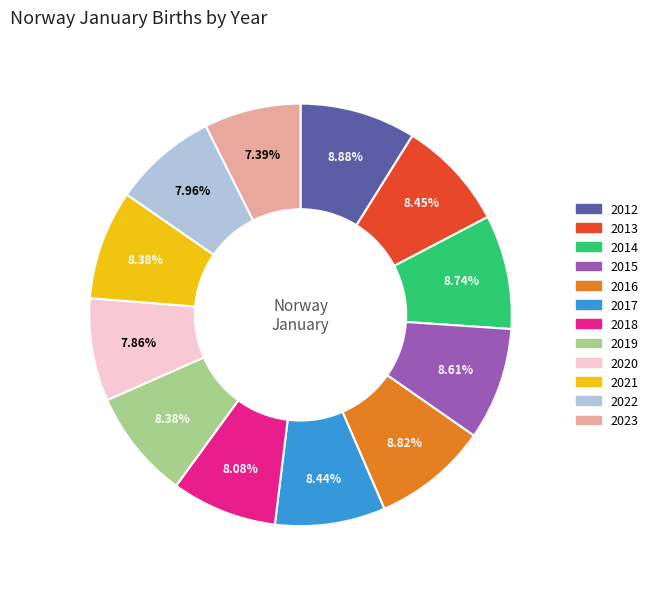

Is the sum of 2023 and 2021 greater than half?

No